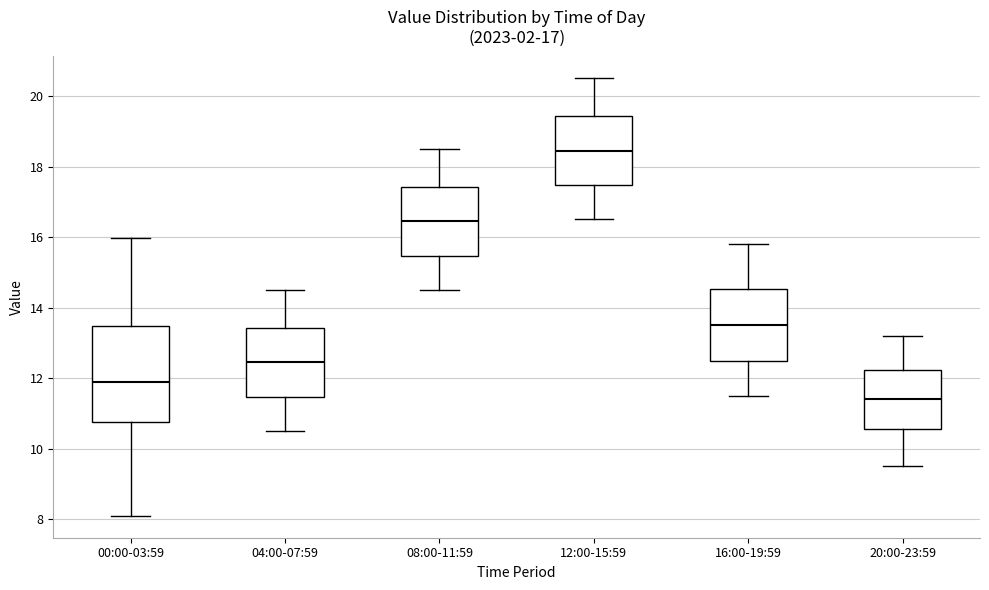

Reading left to right, transcribe this box plot: for each box, give where its median line is, the range the box spans, and where its two whiskers end, as read against the y-axis. The values are not printed on the chart, so give them approximately, as read against the axis.

00:00-03:59: median 12.0, box 10.8 to 13.4, whiskers 8.2 to 16.0
04:00-07:59: median 12.4, box 11.4 to 13.4, whiskers 10.6 to 14.6
08:00-11:59: median 16.4, box 15.4 to 17.4, whiskers 14.6 to 18.6
12:00-15:59: median 18.4, box 17.4 to 19.4, whiskers 16.6 to 20.6
16:00-19:59: median 13.6, box 12.4 to 14.6, whiskers 11.6 to 15.8
20:00-23:59: median 11.4, box 10.6 to 12.2, whiskers 9.6 to 13.2